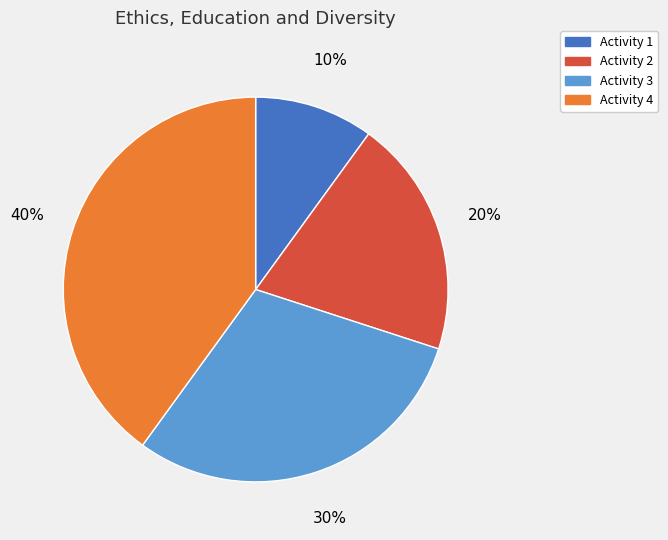

Do Activity 3 and Activity 1 together represent more than half of the pie?

No